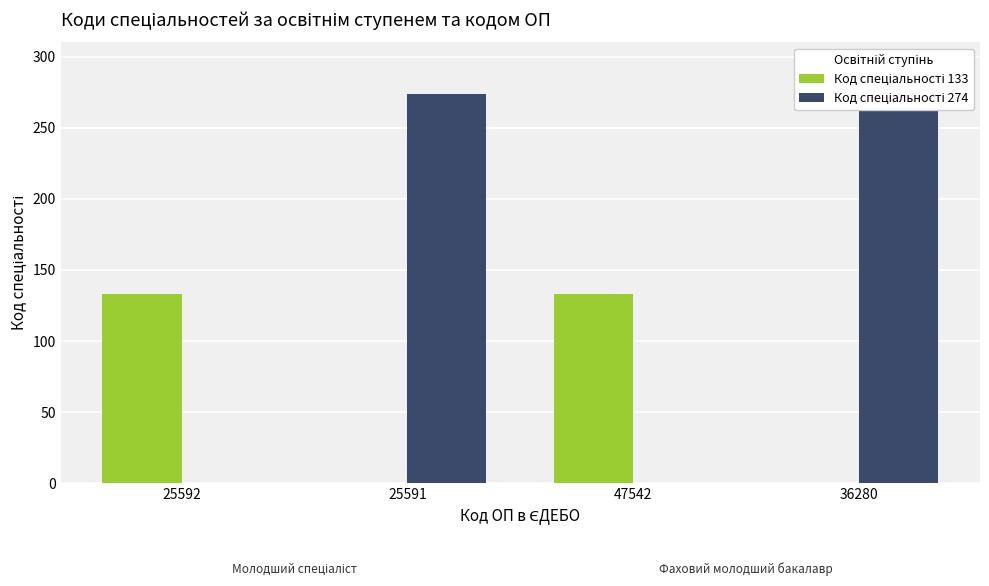

Reading left to right, list all the values displayed in this chart.

Код спеціальності 133: 25592=133	25591=0	47542=133	36280=0
Код спеціальності 274: 25592=0	25591=274	47542=0	36280=274